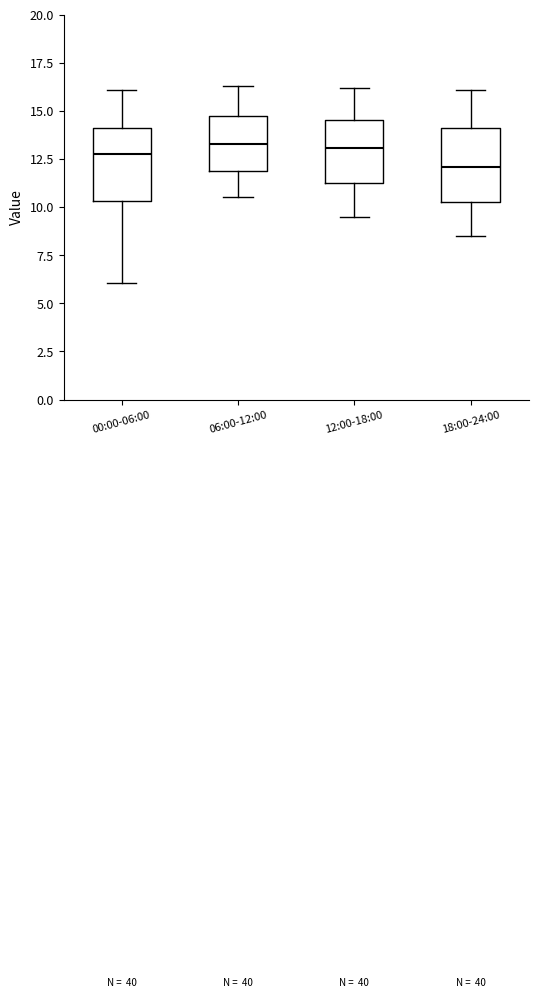

Reading left to right, read every box against the y-axis: the position of its median line, the range the box covers, and the ends of its whiskers. The values are not printed on the chart, so give them approximately, as read against the axis.

00:00-06:00: median 12.5, box 10.5 to 14.0, whiskers 6.0 to 16.0
06:00-12:00: median 13.5, box 12.0 to 14.5, whiskers 10.5 to 16.5
12:00-18:00: median 13.0, box 11.5 to 14.5, whiskers 9.5 to 16.0
18:00-24:00: median 12.0, box 10.5 to 14.0, whiskers 8.5 to 16.0